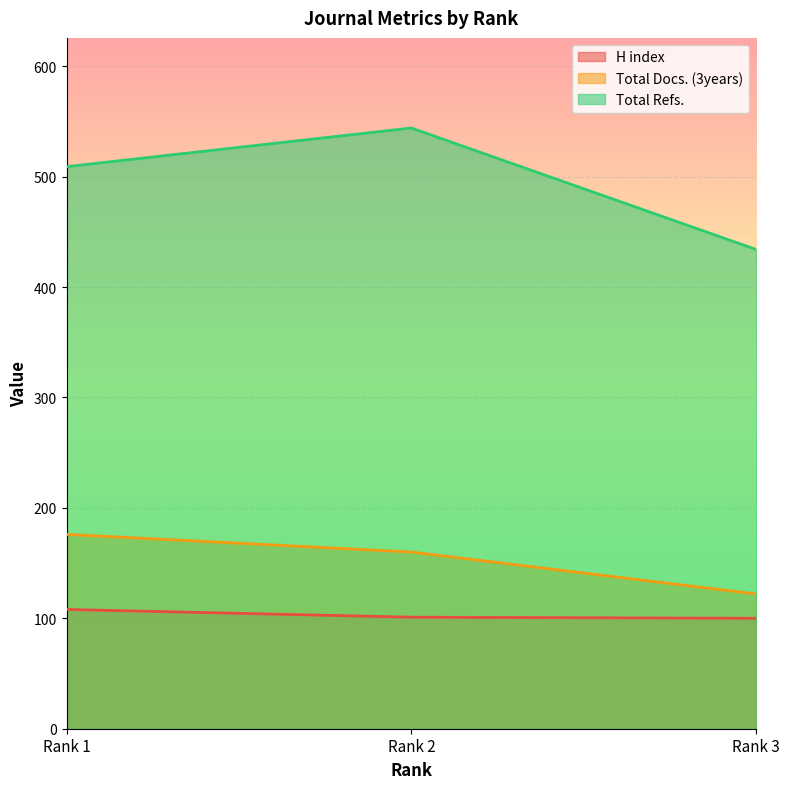

Reading left to right, list all the values displayed in this chart.

H index: 108	101	100
Total Docs. (3years): 176	160	122
Total Refs.: 509	544	434